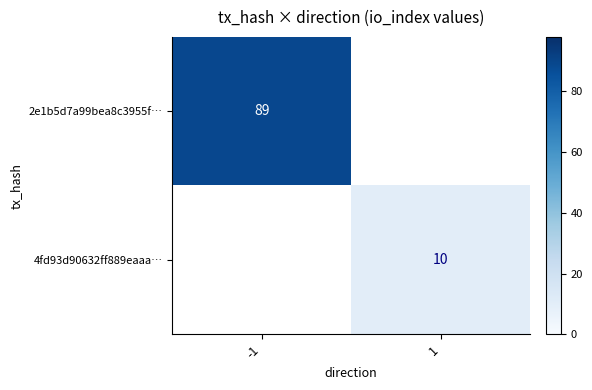

The 4fd93d90632ff889eaaa… series shows 10 at 1. True or false?

True